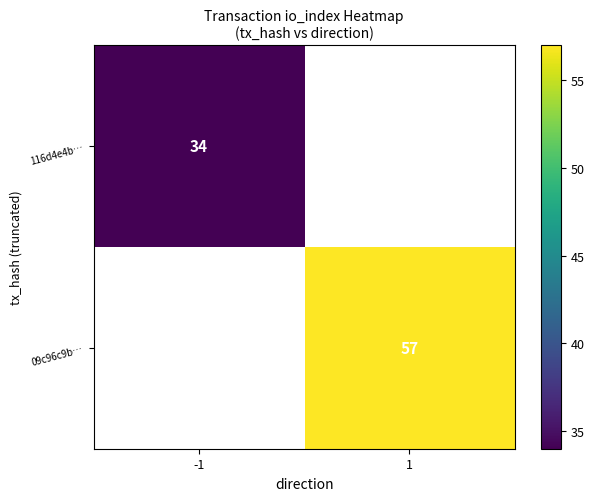

Which category has the highest value across all series?

1